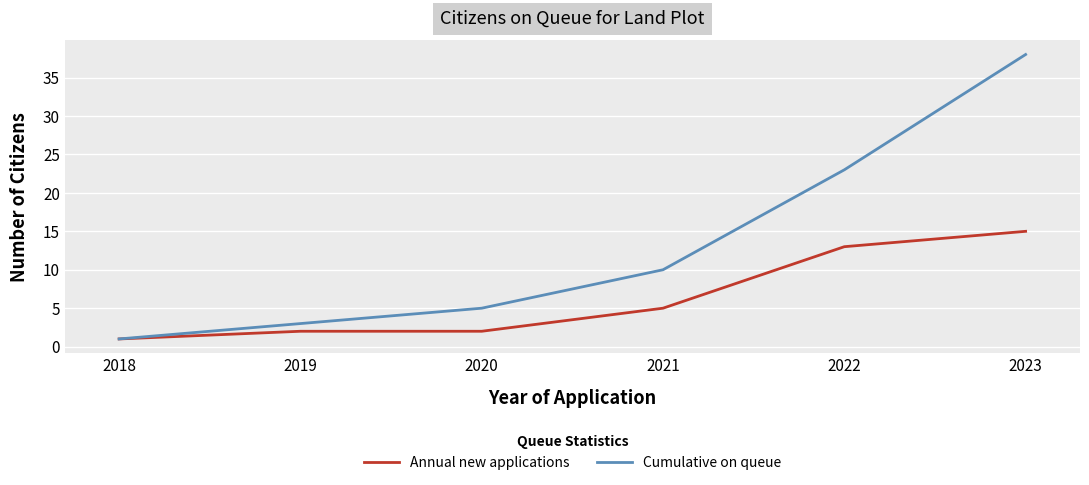

Rank the series by their maximum value, from lowest to highest.

Annual new applications, Cumulative on queue